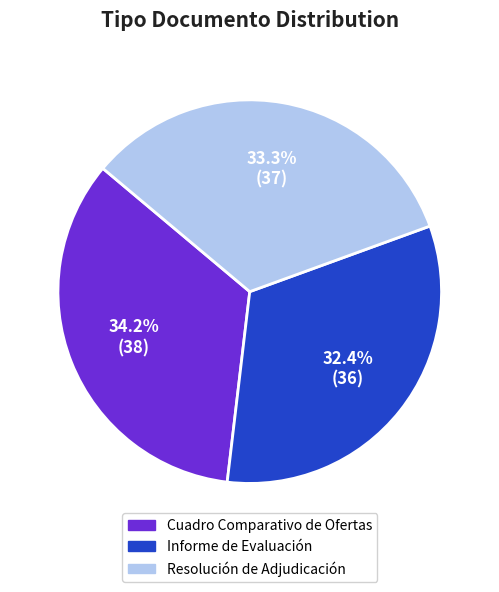

Combined, do Cuadro Comparativo de Ofertas and Informe de Evaluación account for over 50%?

Yes